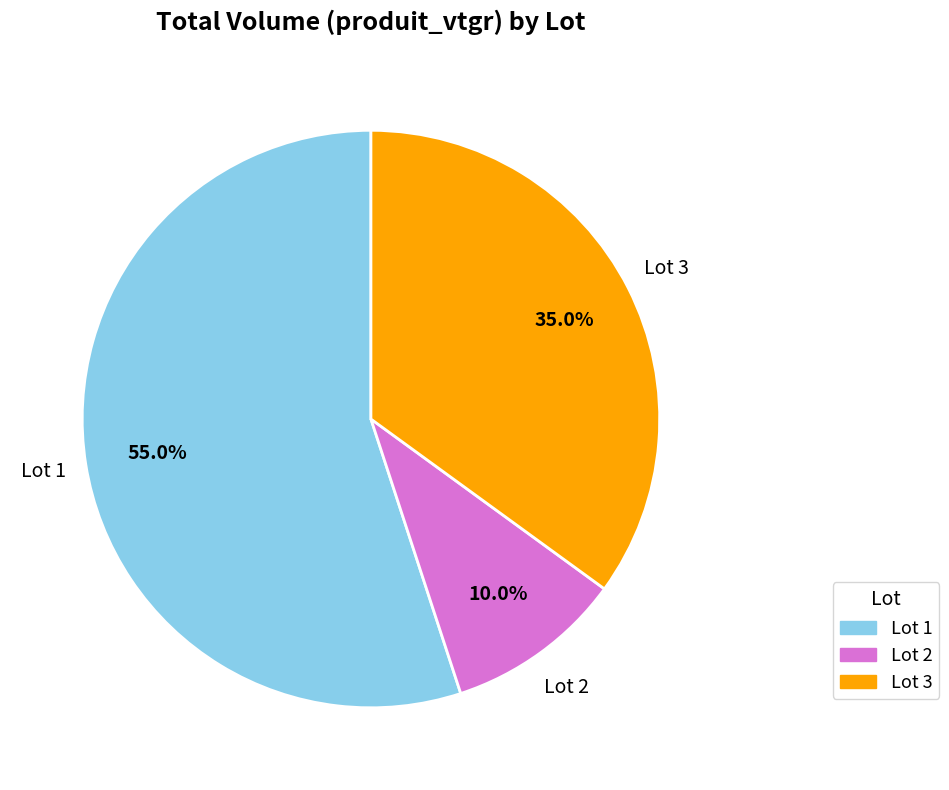

Is it true that Lot 2 is 10% of the pie?

True